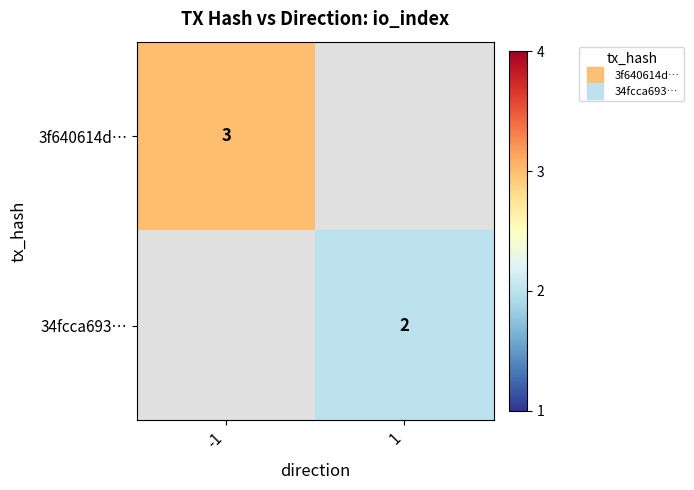

What is the highest value of the 3f640614d… series?

3.0